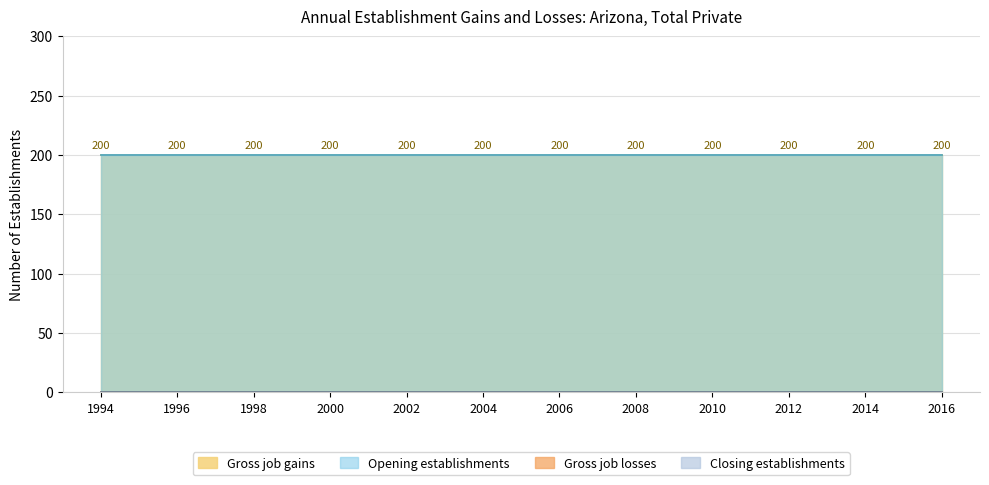

True or false: Closing establishments has a value of 0 at 2008.

True